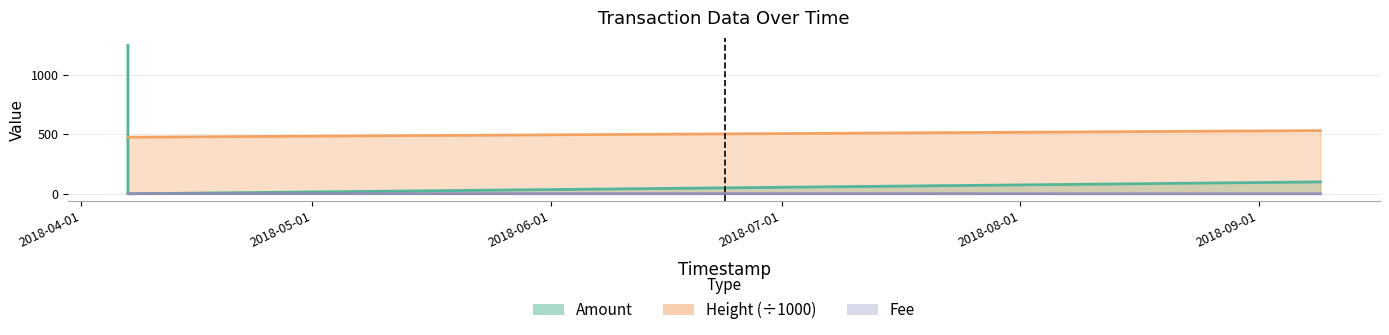

What is the value of the Amount point at the 1st from the left?

1251.0